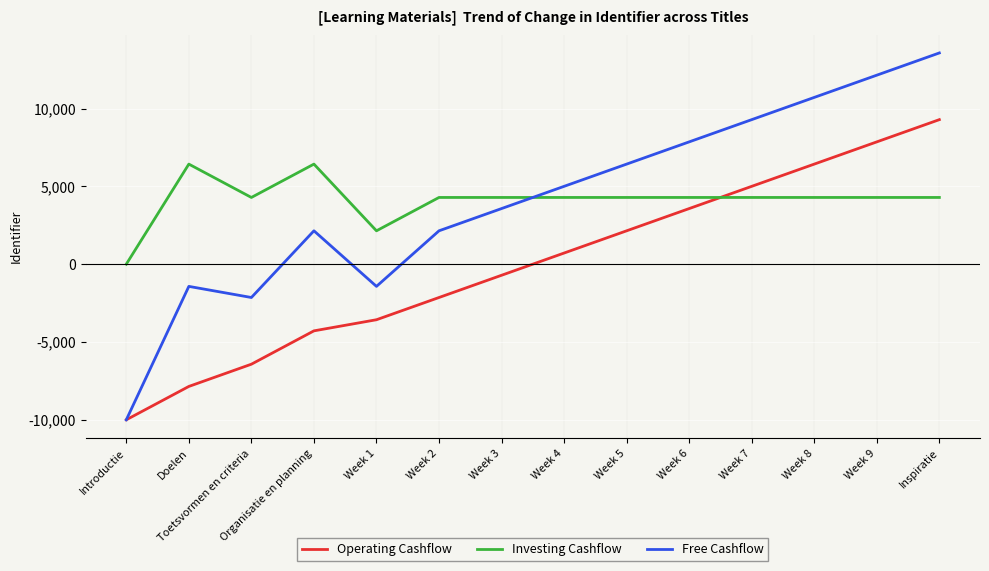

Is the value of Investing Cashflow at Organisatie en planning greater than the value of Operating Cashflow at Week 2?

Yes